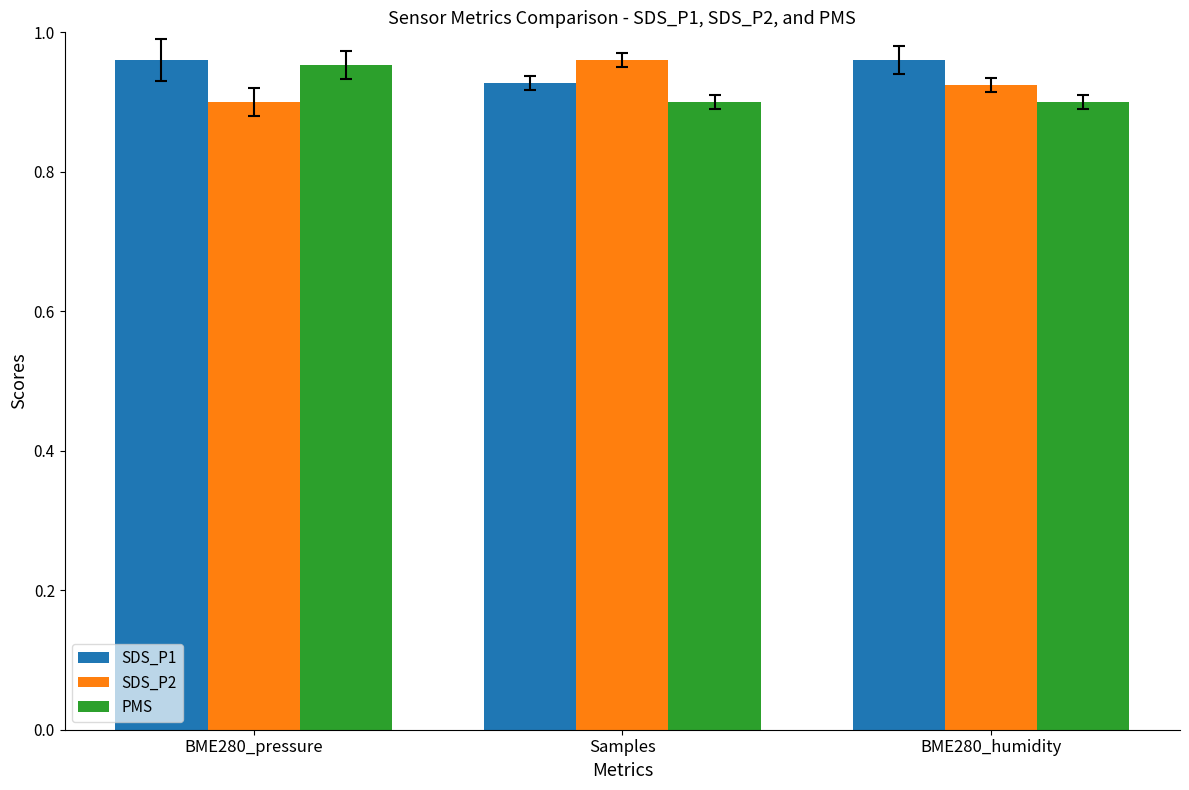

What is the difference between the maximum and minimum values in the PMS series?

0.1